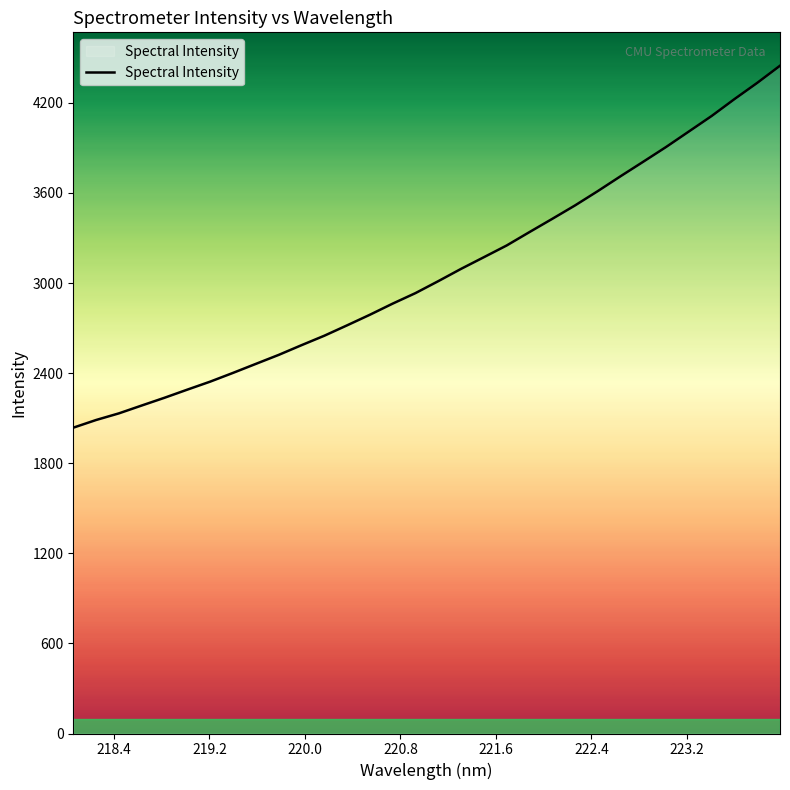

What is the greatest value displayed?

4447.3